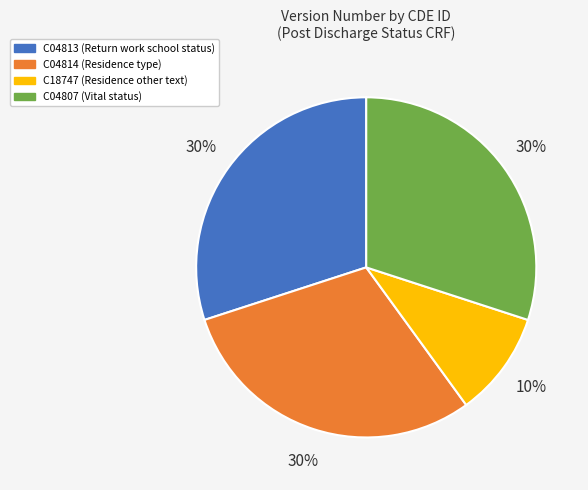

What is the smallest slice in the pie chart?

C18747